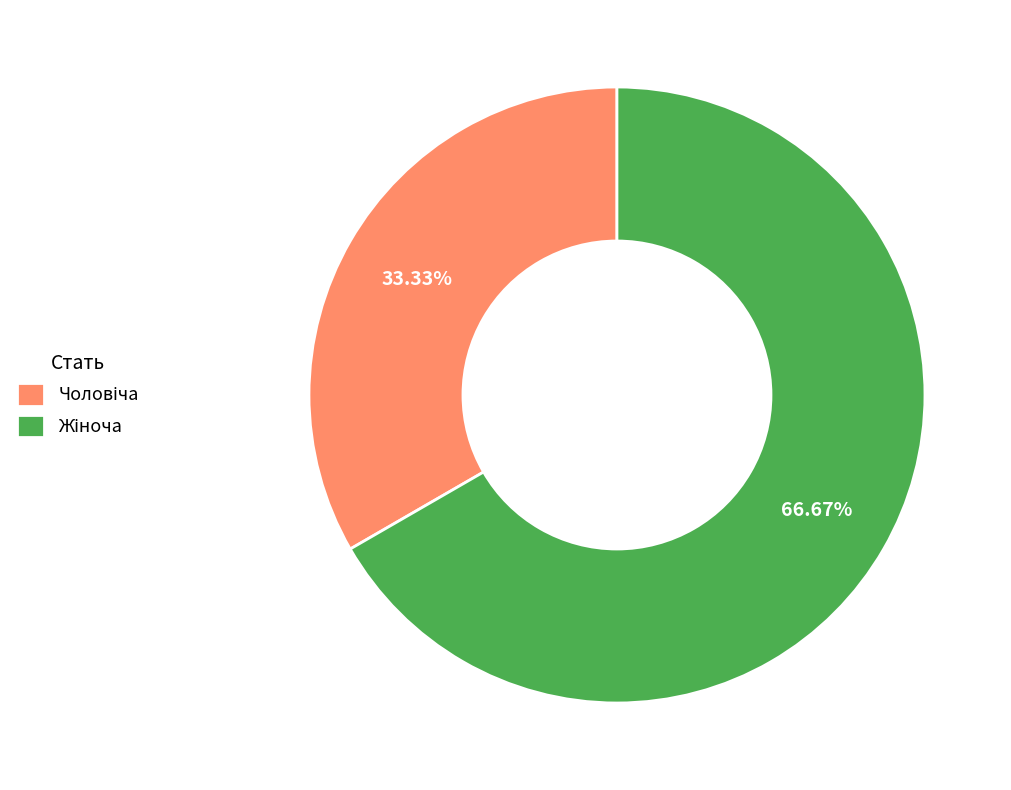

Is there a majority slice in this chart?

Yes